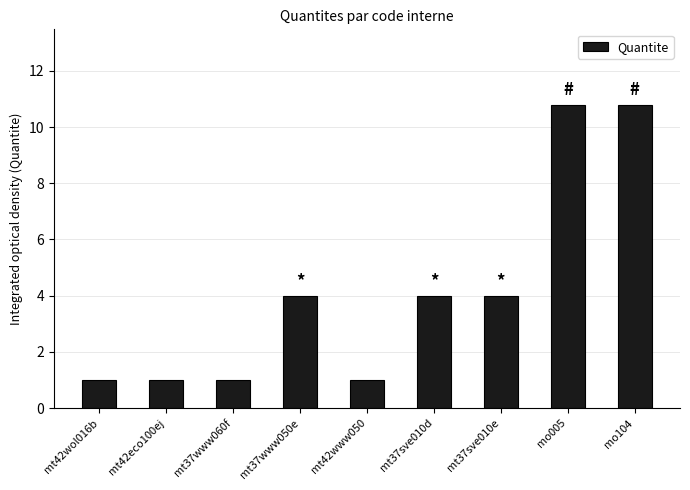

What is the maximum value shown in the chart?

10.8